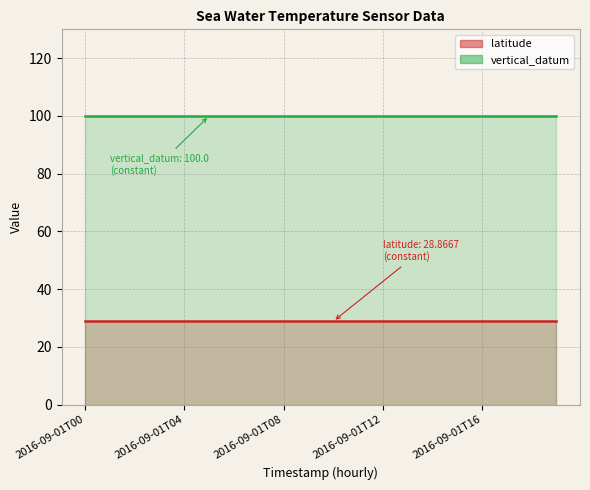

What is the spread (max minus min) of values at 2016-09-01T07?

71.1